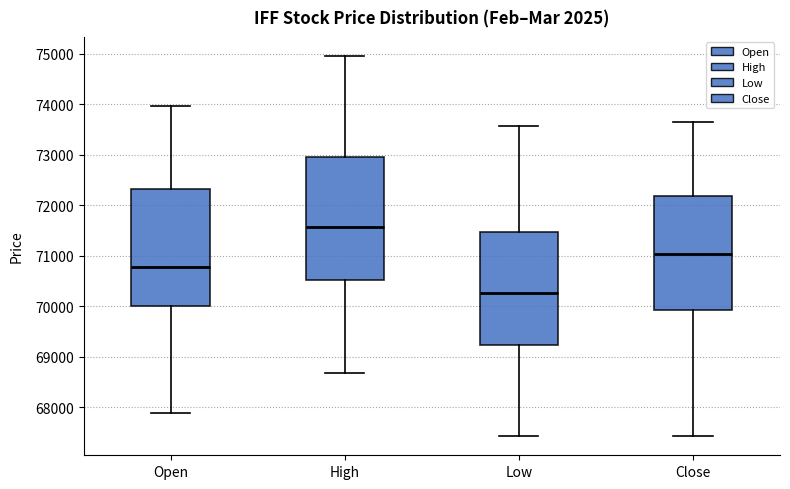

Where is the upper edge of the box for Close on the y-axis? The values are not printed on the chart, so give them approximately, as read against the axis.

72200